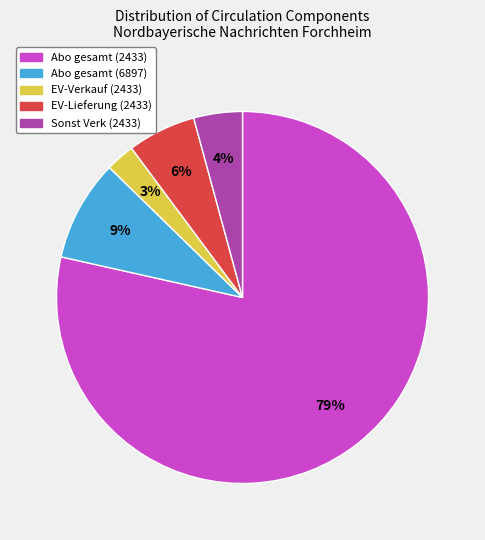

Does Abo gesamt (6897) represent more than half of the total?

No